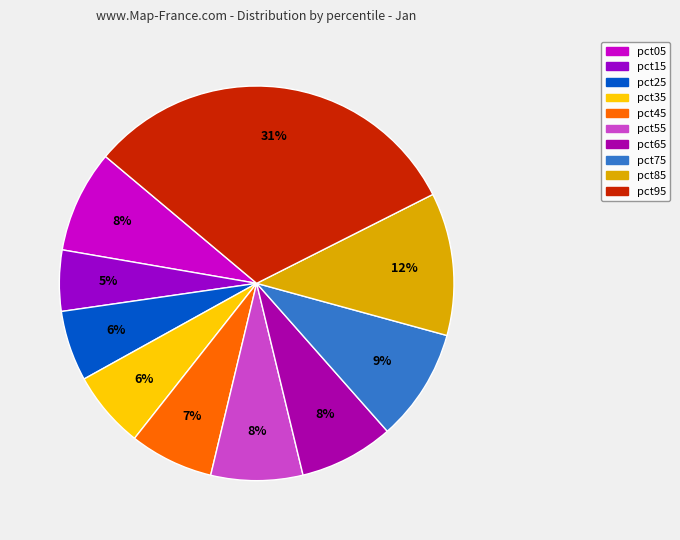

To the nearest percent, what portion does pct65 represent?

8%